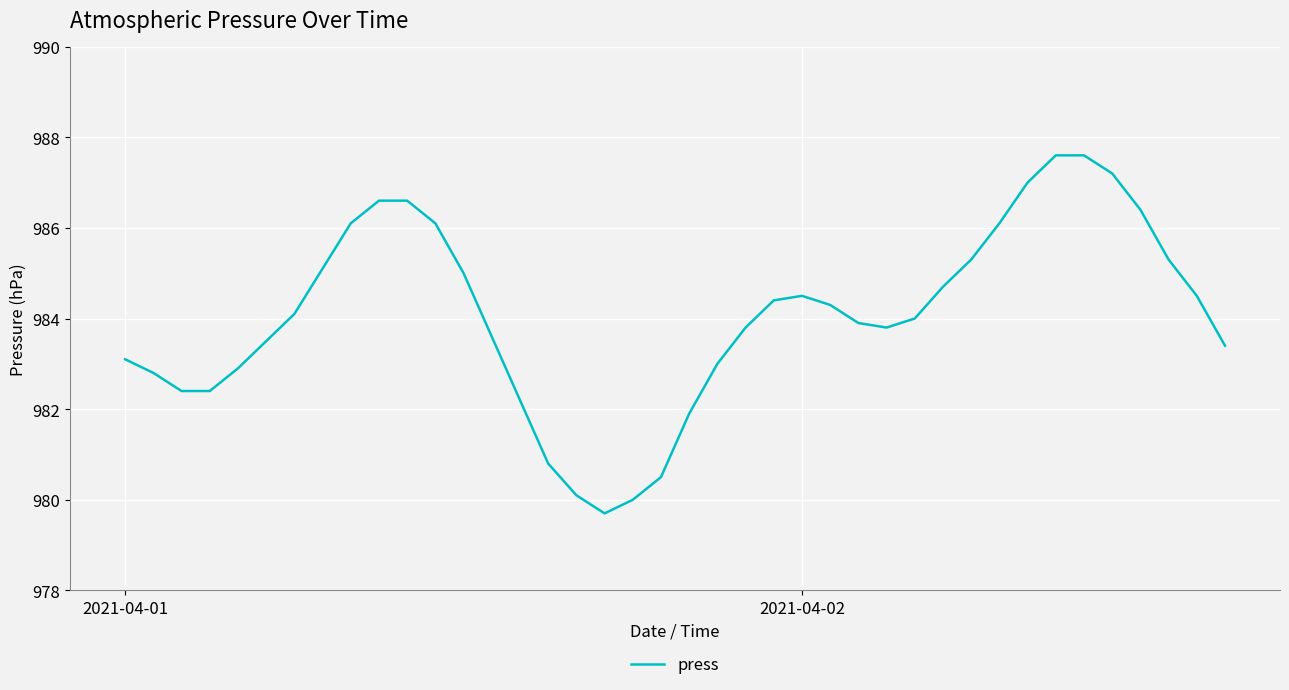

What is the smallest value displayed?

979.7